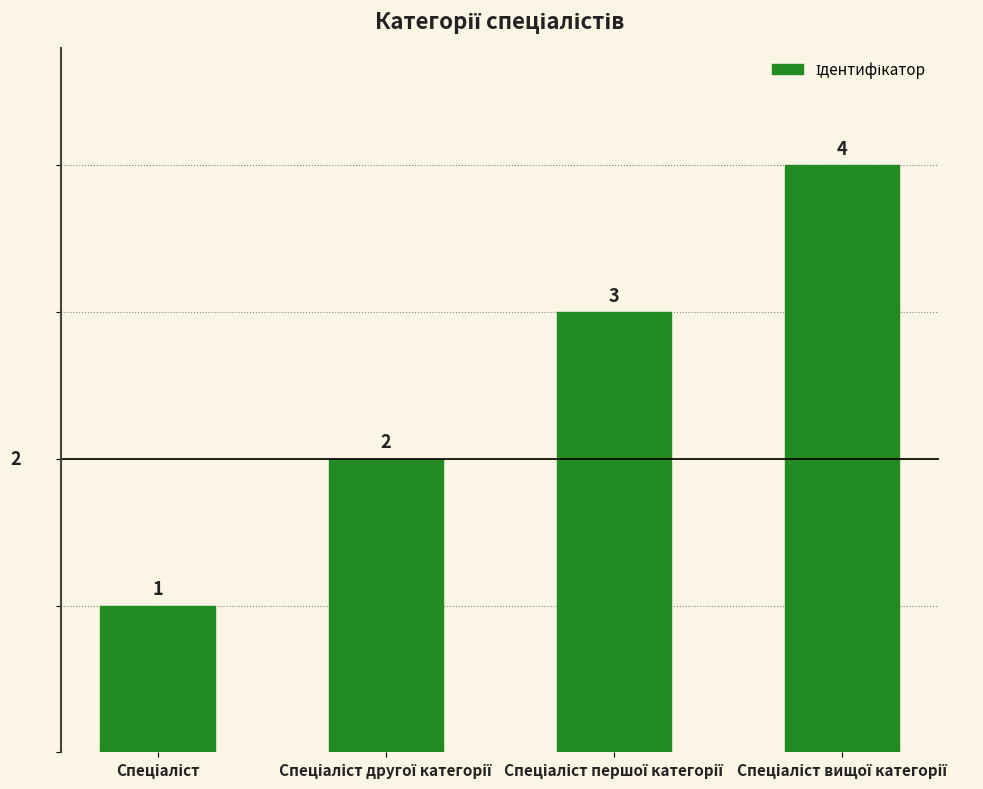

What is the sum of all values?

10